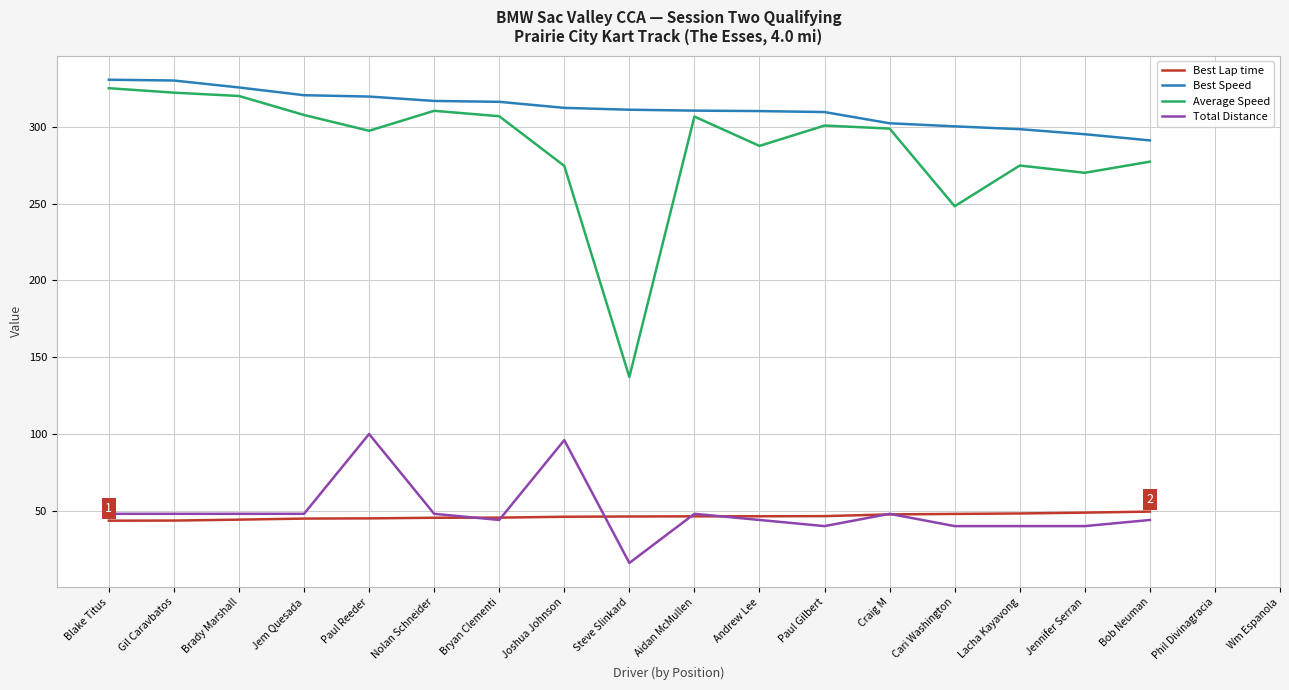

What is the label of the 2nd point from the left?

Gil Caravbatos